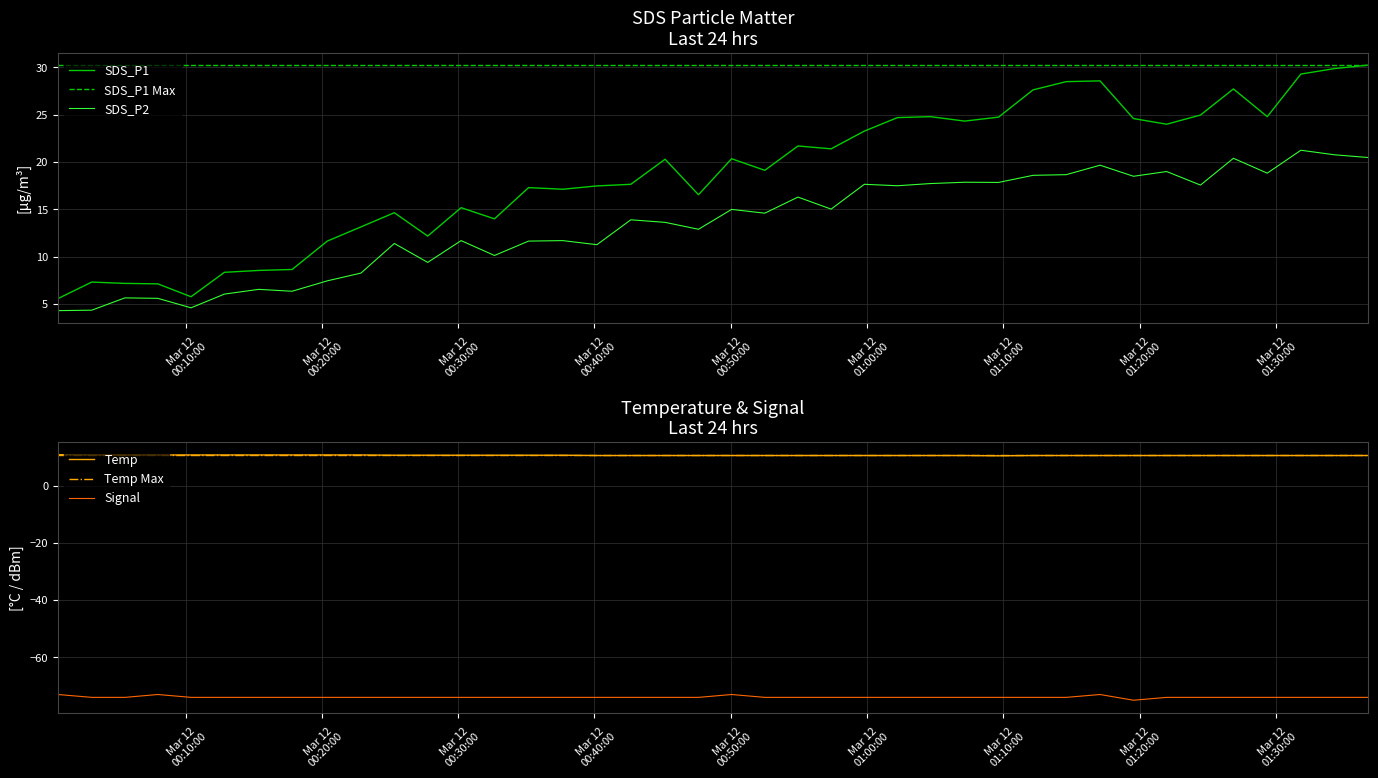

True or false: SDS_P1 and SDS_P2 intersect in this chart.

False